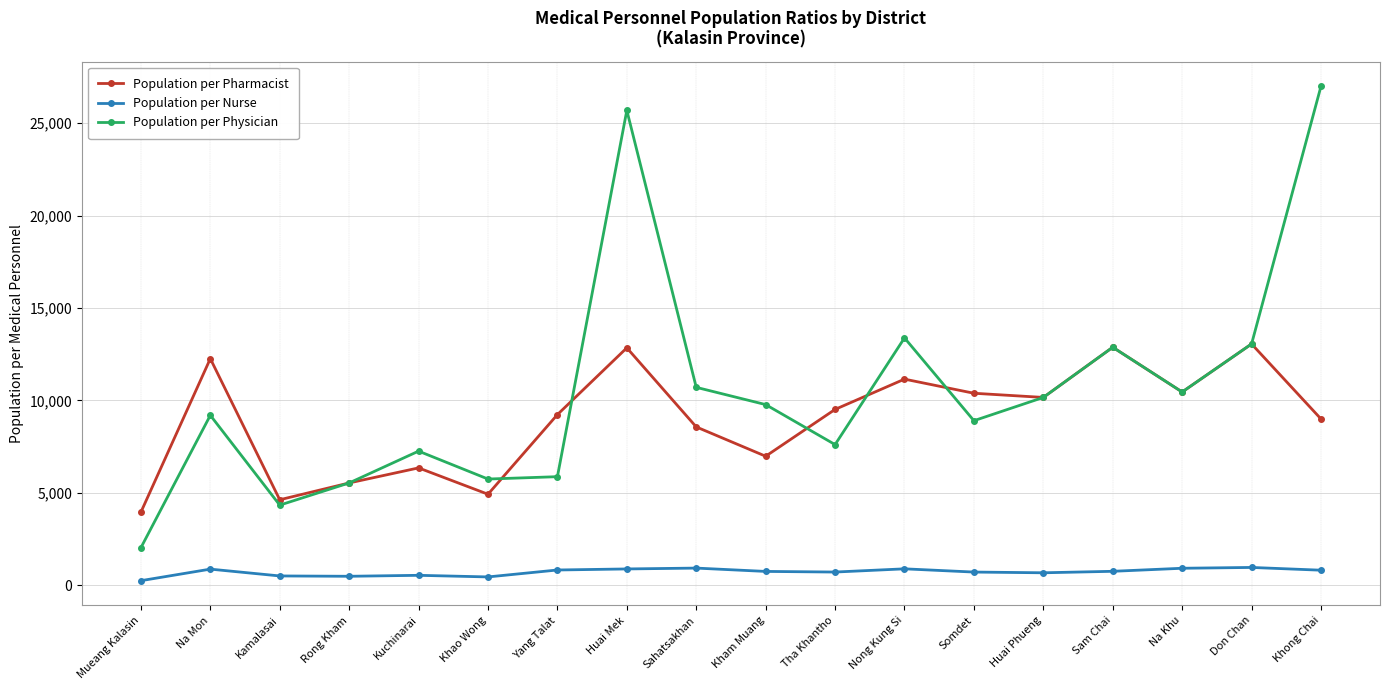

What is the label of the 10th point from the left?

Kham Muang